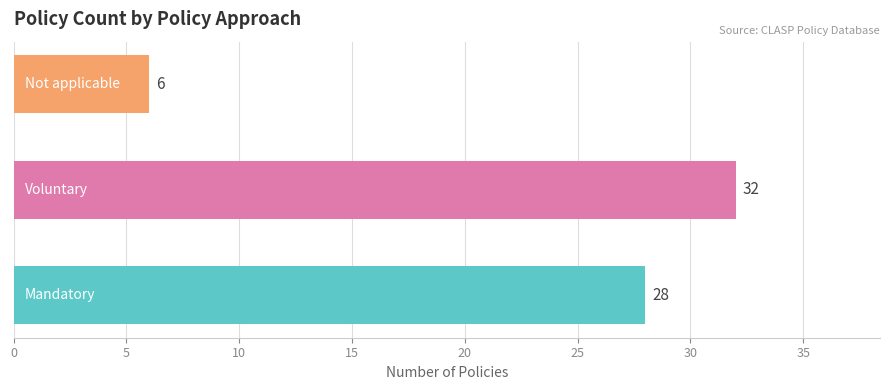

Reading bottom to top, extract all data points from this chart.

28	32	6